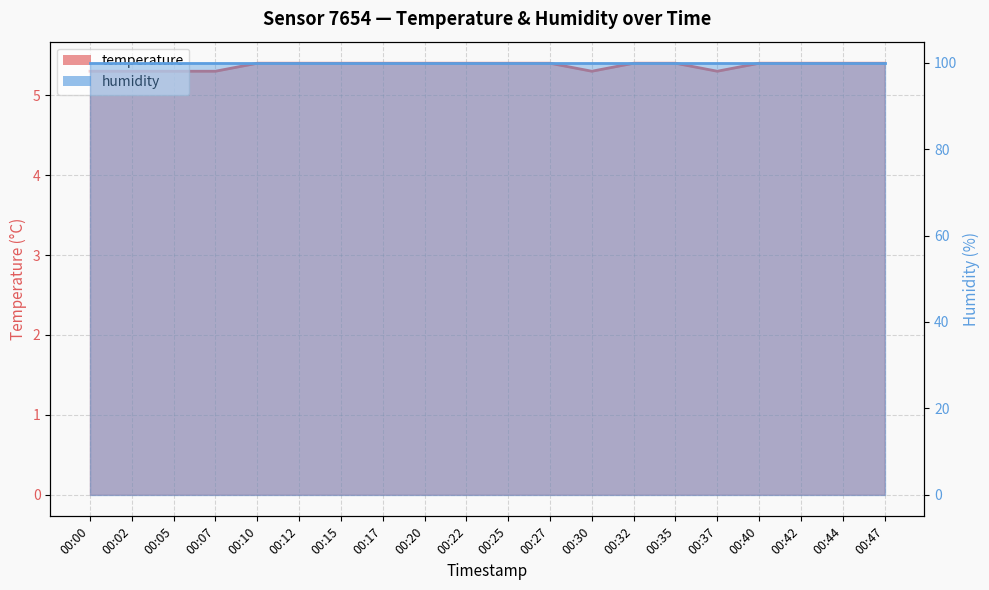

Does the chart display data point markers on the line(s)?

No